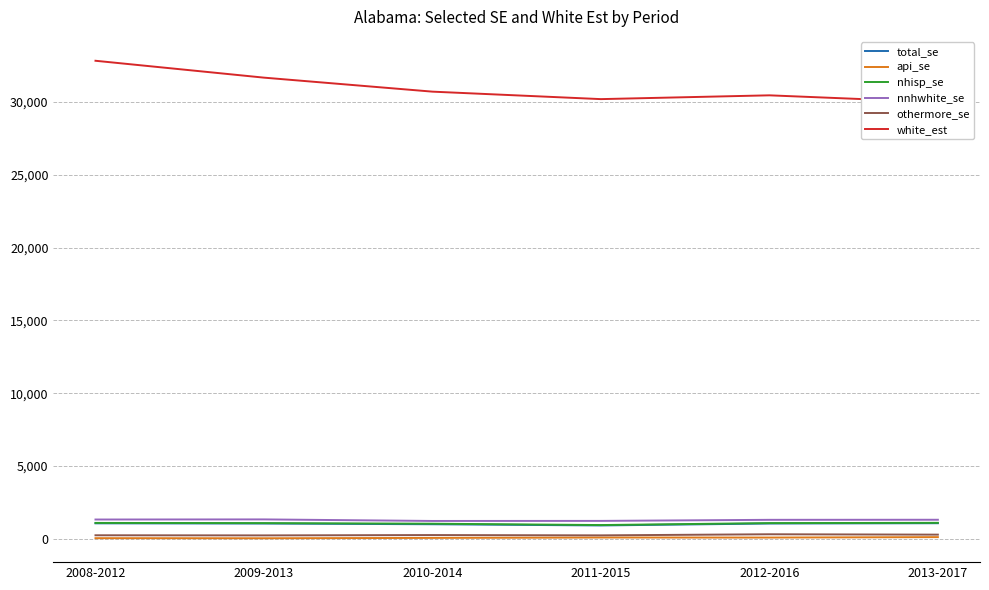

What is the label of the 6th point from the left?

2013-2017